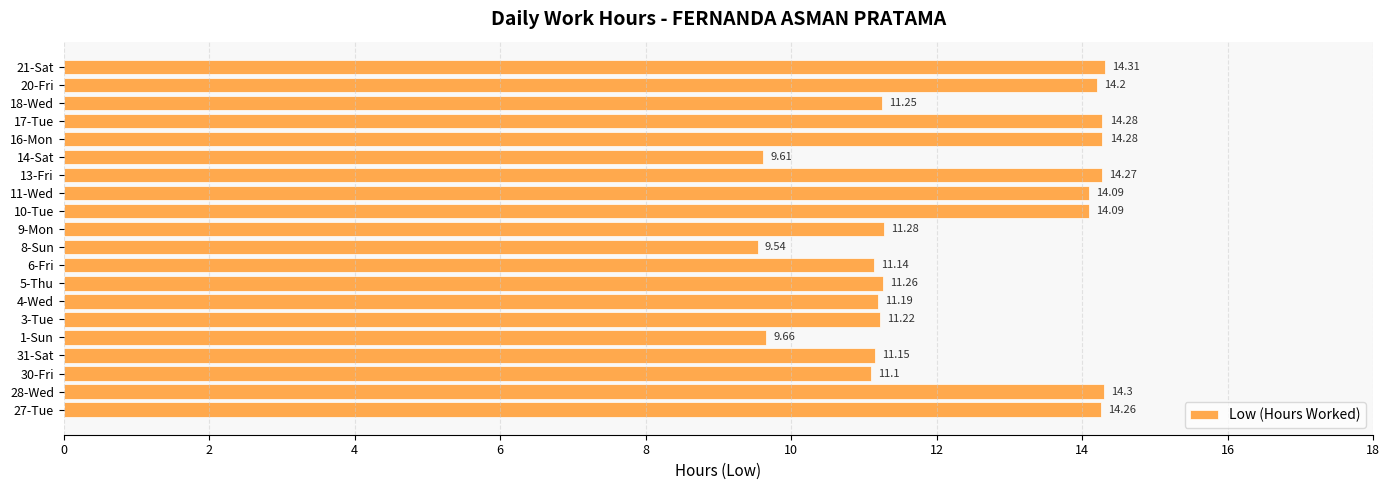

Which category has the highest value across all series?

21-Sat